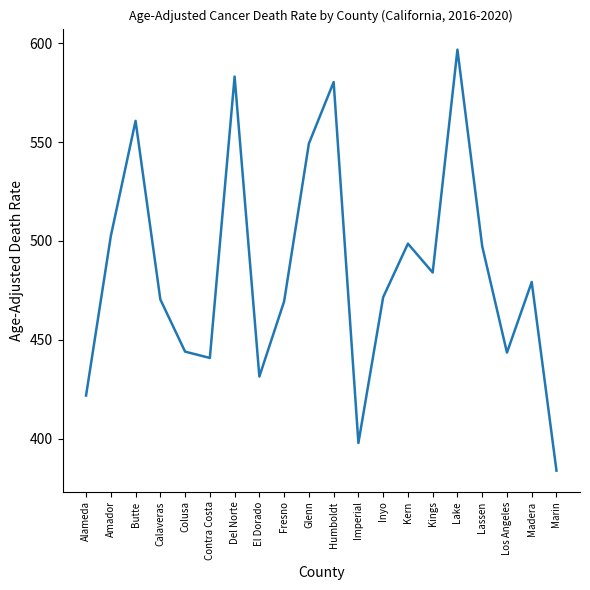

True or false: the data shows 469.4 at Fresno.

True